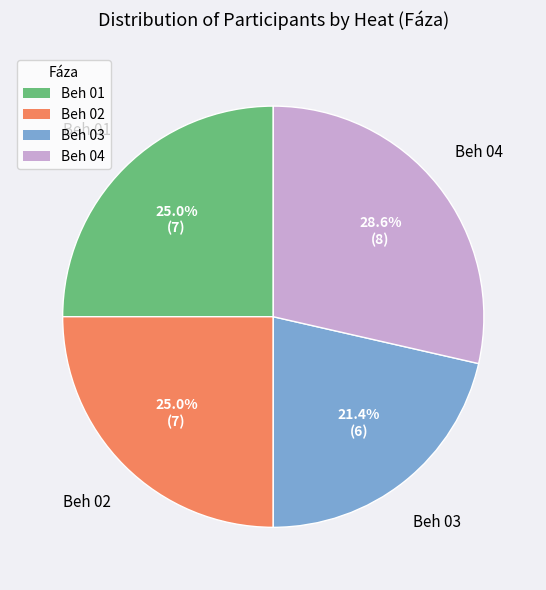

How many slices are in this pie chart?

4